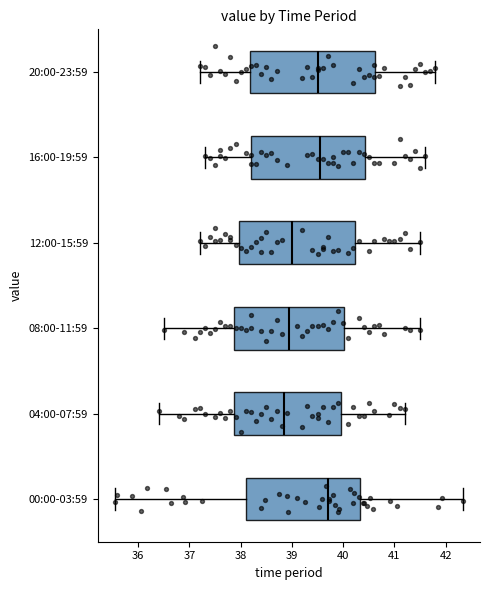

Reading bottom to top, read every box against the x-axis: the position of its median line, the range the box covers, and the ends of its whiskers. The values are not printed on the chart, so give them approximately, as read against the axis.

00:00-03:59: median 39.7, box 38.1 to 40.3, whiskers 35.6 to 42.3
04:00-07:59: median 38.9, box 37.9 to 40.0, whiskers 36.4 to 41.2
08:00-11:59: median 39.0, box 37.9 to 40.0, whiskers 36.5 to 41.5
12:00-15:59: median 39.0, box 38.0 to 40.2, whiskers 37.2 to 41.5
16:00-19:59: median 39.6, box 38.2 to 40.4, whiskers 37.3 to 41.6
20:00-23:59: median 39.5, box 38.2 to 40.6, whiskers 37.2 to 41.8